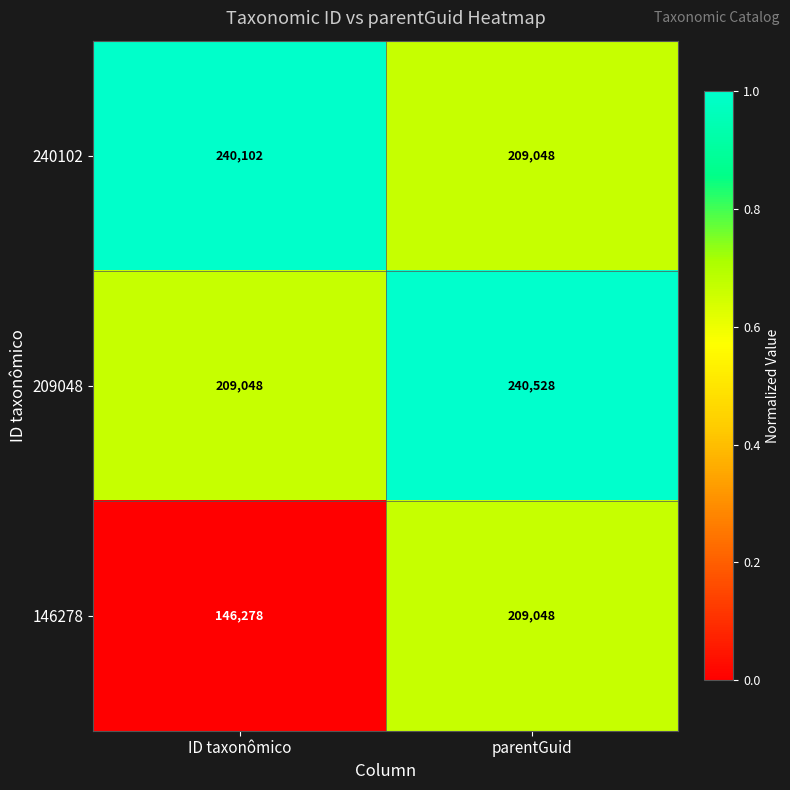

Rank the categories by 209048 value from lowest to highest.

ID taxonômico, parentGuid